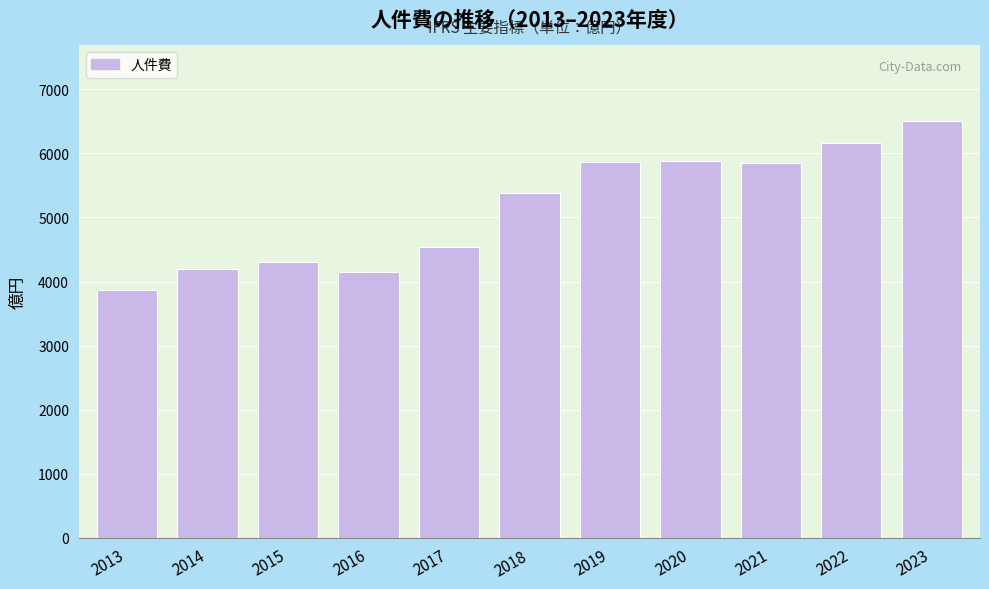

True or false: the data shows 6515 at 2023.

True